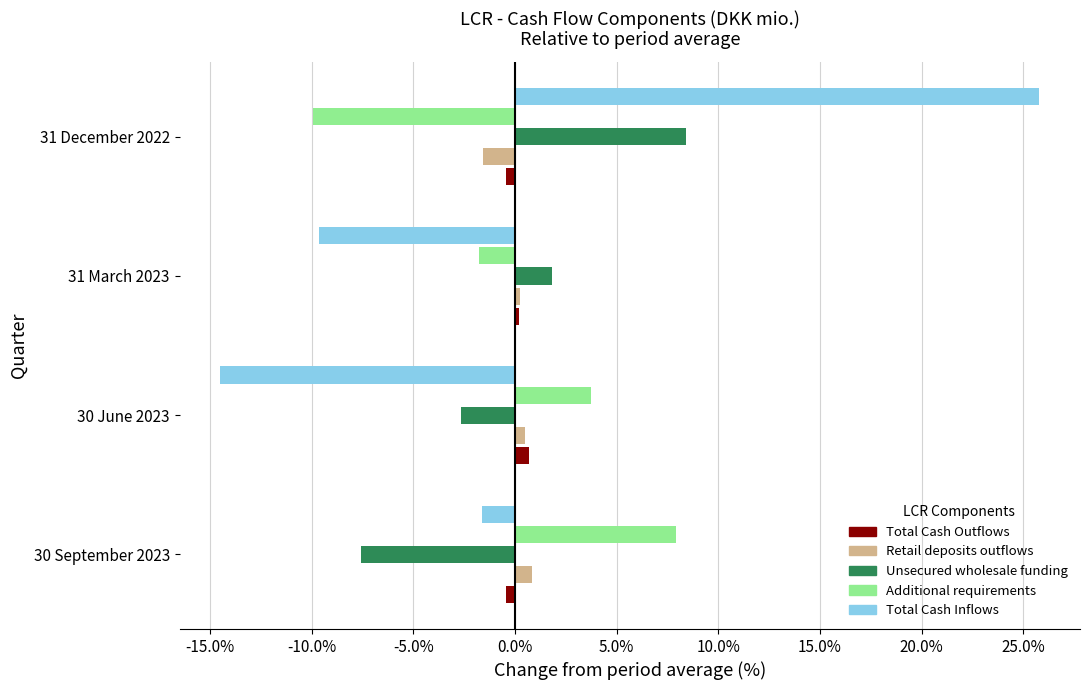

Is it true that Total Cash Inflows equals -9.7 at 31 March 2023?

True